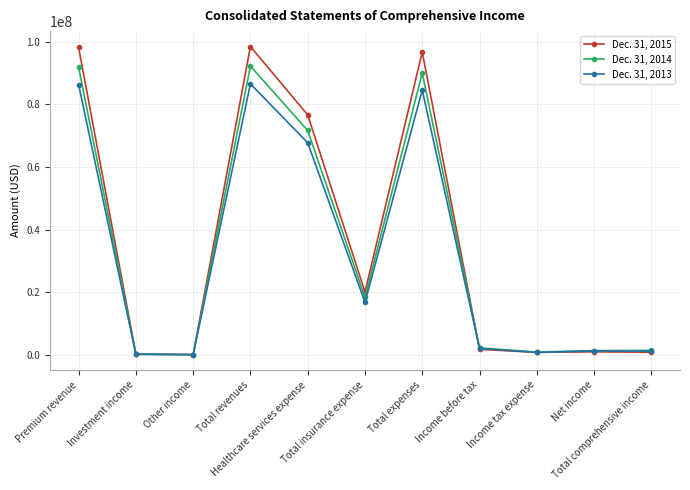

What is the maximum value shown in the chart?

98516575